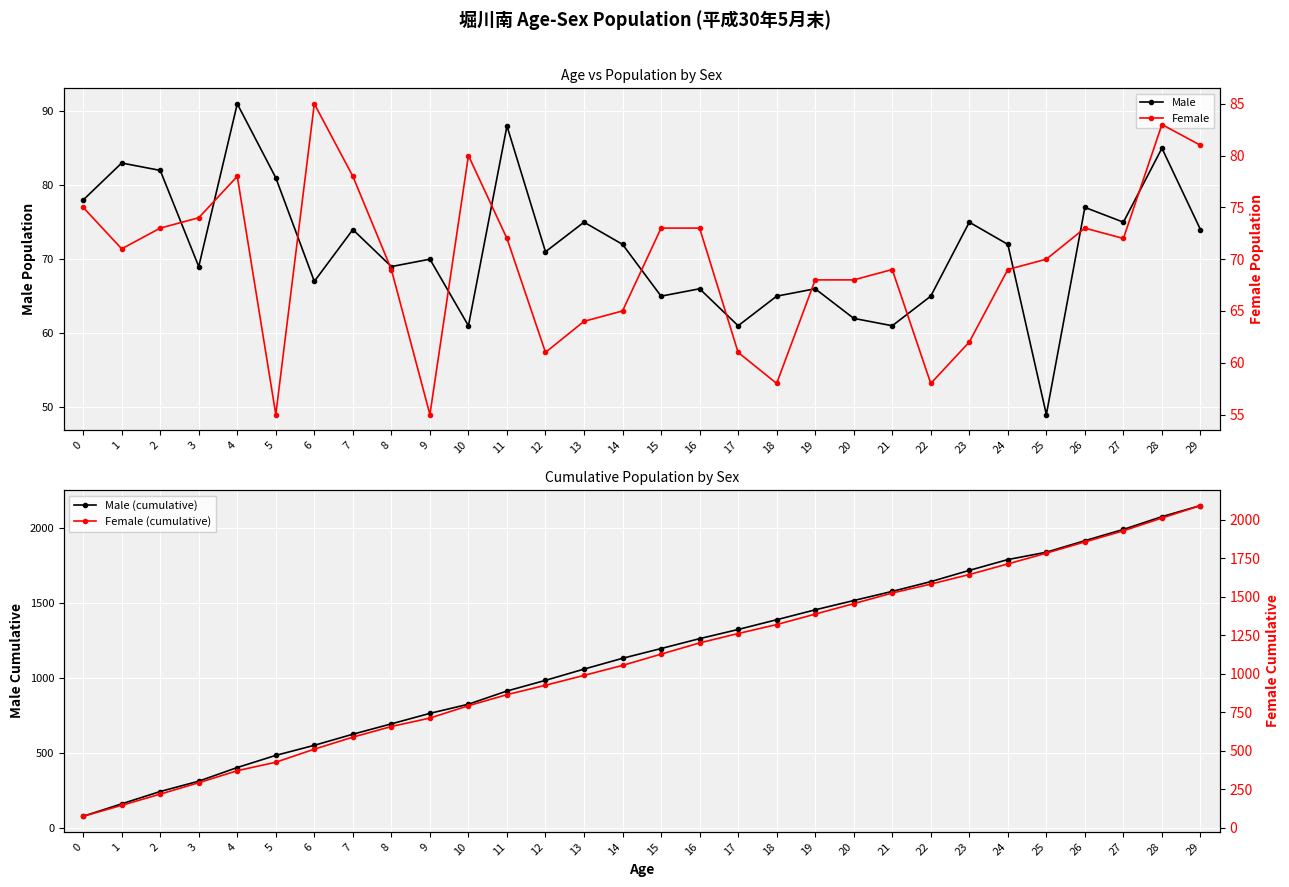

Reading left to right, list all the values displayed in this chart.

Male: 0=78	1=83	2=82	3=69	4=91	5=81	6=67	7=74	8=69	9=70	10=61	11=88	12=71	13=75	14=72	15=65	16=66	17=61	18=65	19=66	20=62	21=61	22=65	23=75	24=72	25=49	26=77	27=75	28=85	29=74
Male (cumulative): 0=78	1=161	2=243	3=312	4=403	5=484	6=551	7=625	8=694	9=764	10=825	11=913	12=984	13=1059	14=1131	15=1196	16=1262	17=1323	18=1388	19=1454	20=1516	21=1577	22=1642	23=1717	24=1789	25=1838	26=1915	27=1990	28=2075	29=2149
Female: 0=75	1=71	2=73	3=74	4=78	5=55	6=85	7=78	8=69	9=55	10=80	11=72	12=61	13=64	14=65	15=73	16=73	17=61	18=58	19=68	20=68	21=69	22=58	23=62	24=69	25=70	26=73	27=72	28=83	29=81
Female (cumulative): 0=75	1=146	2=219	3=293	4=371	5=426	6=511	7=589	8=658	9=713	10=793	11=865	12=926	13=990	14=1055	15=1128	16=1201	17=1262	18=1320	19=1388	20=1456	21=1525	22=1583	23=1645	24=1714	25=1784	26=1857	27=1929	28=2012	29=2093